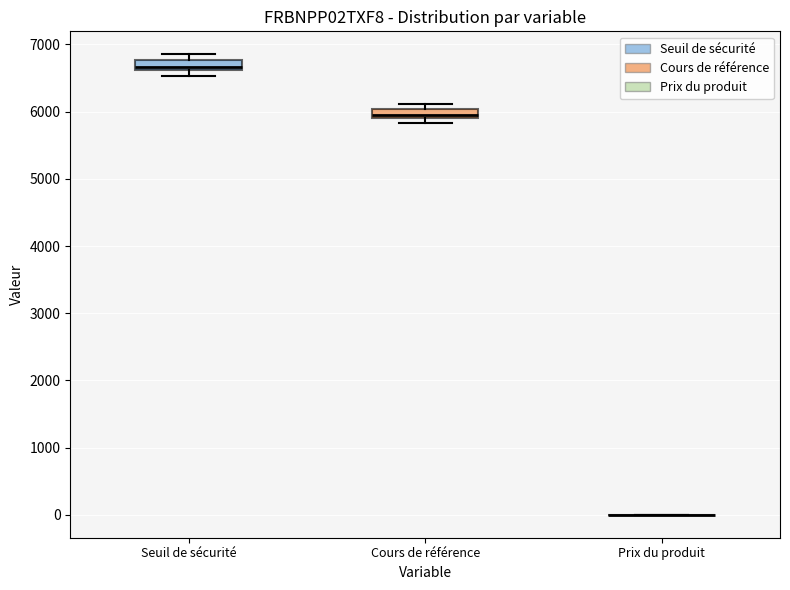

Where is the lower edge of the box for Seuil de sécurité on the y-axis? The values are not printed on the chart, so give them approximately, as read against the axis.

6600